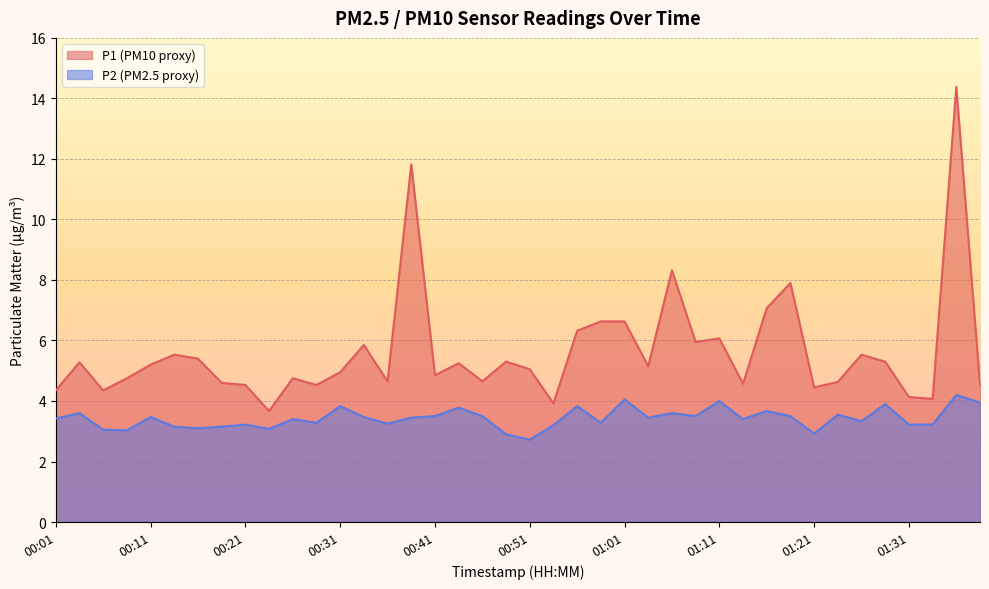

What is the difference between the second highest and minimum values in the P2 series?

1.3